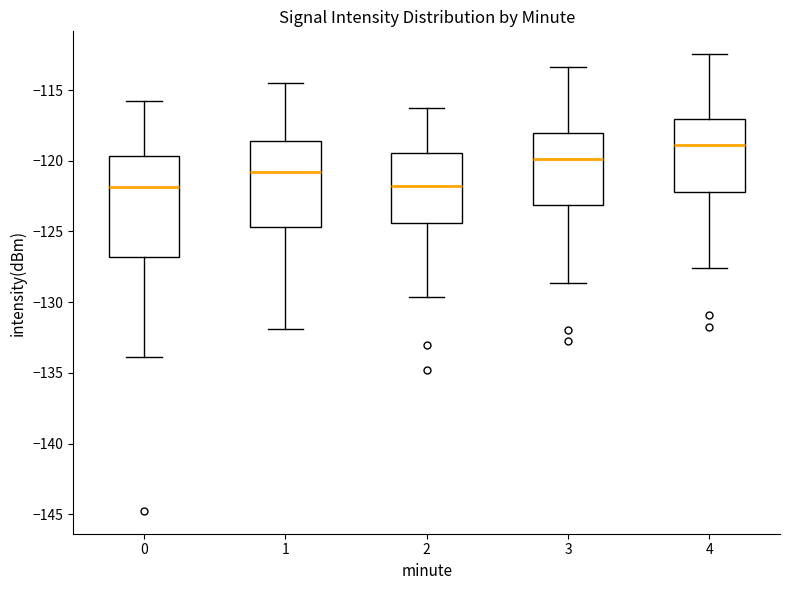

Reading left to right, transcribe this box plot: for each box, give where its median line is, the range the box spans, and where its two whiskers end, as read against the y-axis. The values are not printed on the chart, so give them approximately, as read against the axis.

0: median -122.0, box -127.0 to -119.5, whiskers -134.0 to -116.0
1: median -121.0, box -124.5 to -118.5, whiskers -132.0 to -114.5
2: median -122.0, box -124.5 to -119.5, whiskers -129.5 to -116.0
3: median -120.0, box -123.0 to -118.0, whiskers -128.5 to -113.5
4: median -119.0, box -122.0 to -117.0, whiskers -127.5 to -112.5